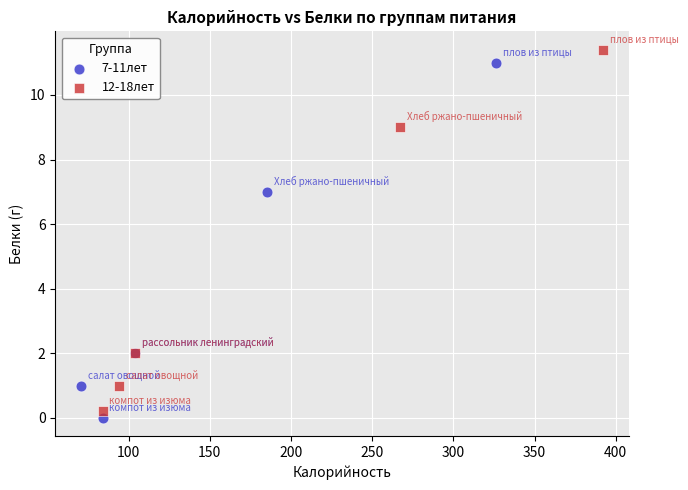

Which series has the widest spread of Y values?

12-18лет